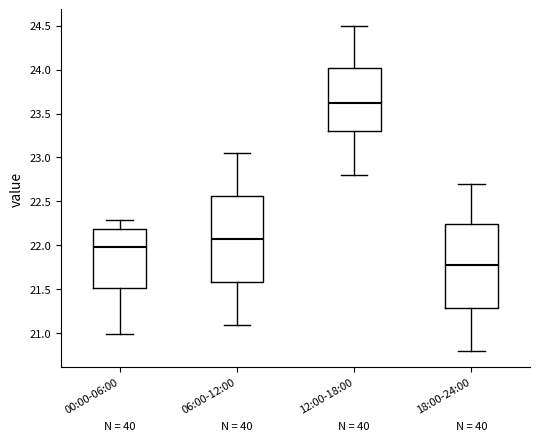

Reading left to right, read every box against the y-axis: the position of its median line, the range the box covers, and the ends of its whiskers. The values are not printed on the chart, so give them approximately, as read against the axis.

00:00-06:00: median 22.00, box 21.50 to 22.20, whiskers 21.00 to 22.30
06:00-12:00: median 22.10, box 21.60 to 22.55, whiskers 21.10 to 23.05
12:00-18:00: median 23.65, box 23.30 to 24.00, whiskers 22.80 to 24.50
18:00-24:00: median 21.80, box 21.30 to 22.25, whiskers 20.80 to 22.70